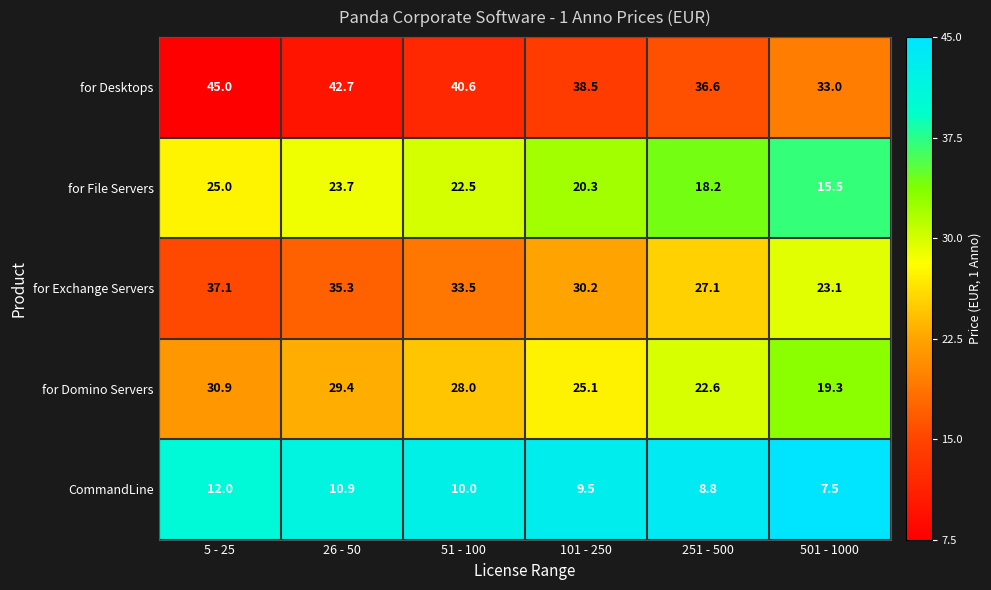

Reading left to right, extract all data points from this chart.

for Desktops: 45.0	42.7	40.6	38.5	36.6	33.0
for File Servers: 25.0	23.7	22.5	20.3	18.2	15.5
for Exchange Servers: 37.1	35.3	33.5	30.2	27.1	23.1
for Domino Servers: 30.9	29.4	28.0	25.1	22.6	19.3
CommandLine: 12.0	10.9	10.0	9.5	8.8	7.5